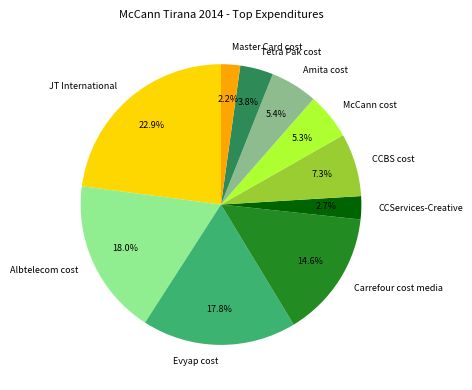

The Carrefour cost media slice represents 15% of the pie. True or false?

True